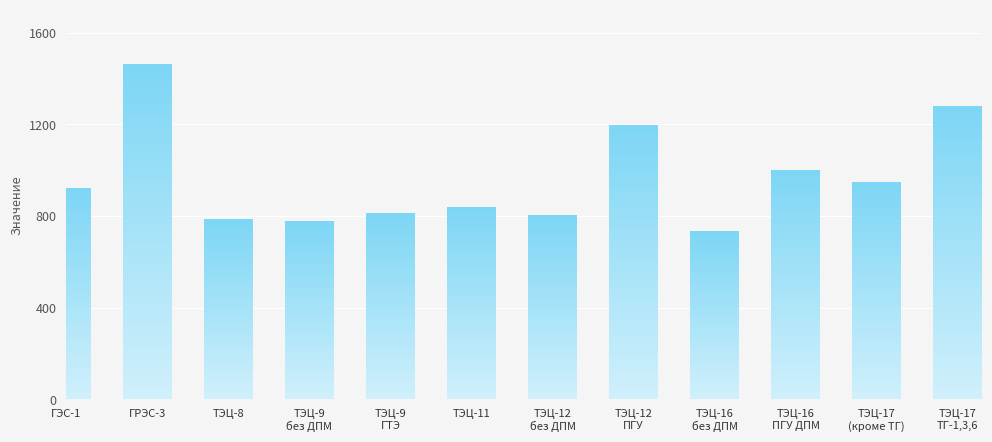

Approximately how many times larger is the value at ГЭС-1 compared to ГРЭС-3?

0.6